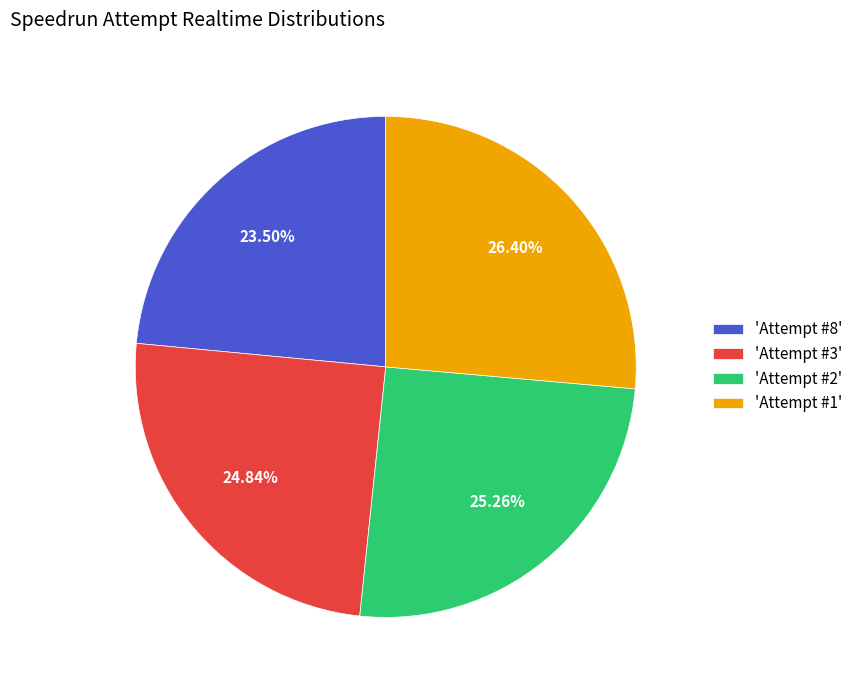

Is there a majority slice in this chart?

No